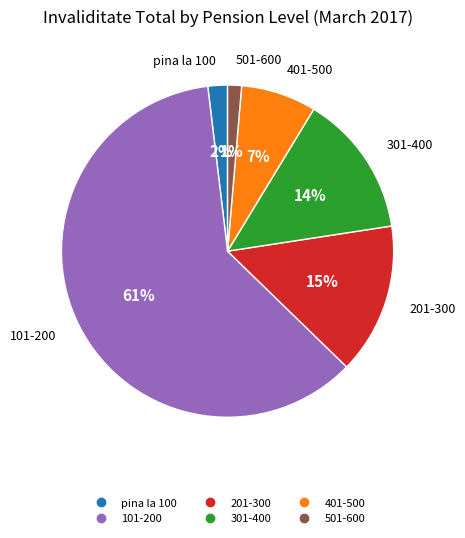

To the nearest percent, what is the average slice percentage?

17%